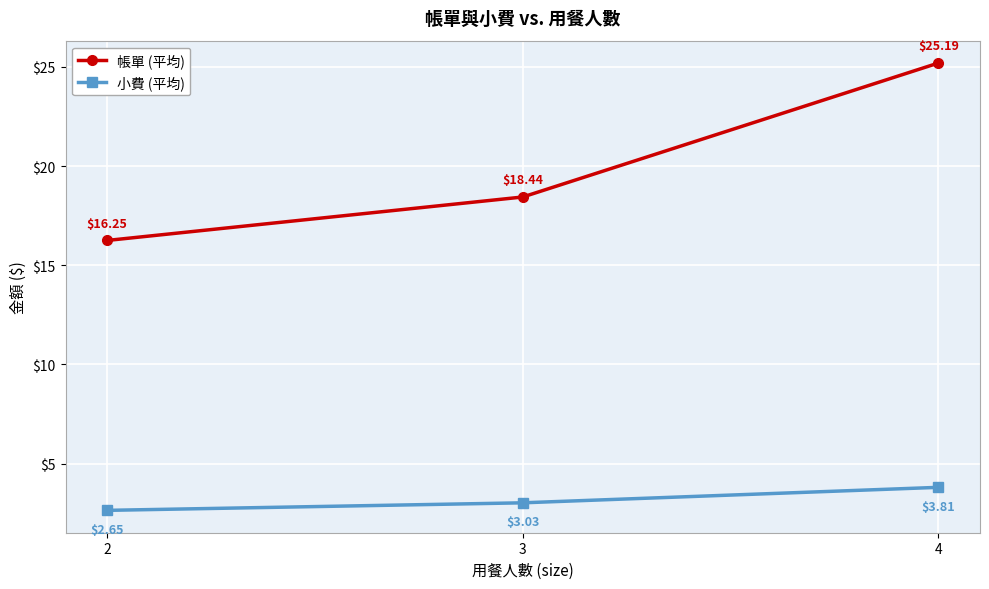

The 小費 (平均) series shows 3.8 at 4. True or false?

True